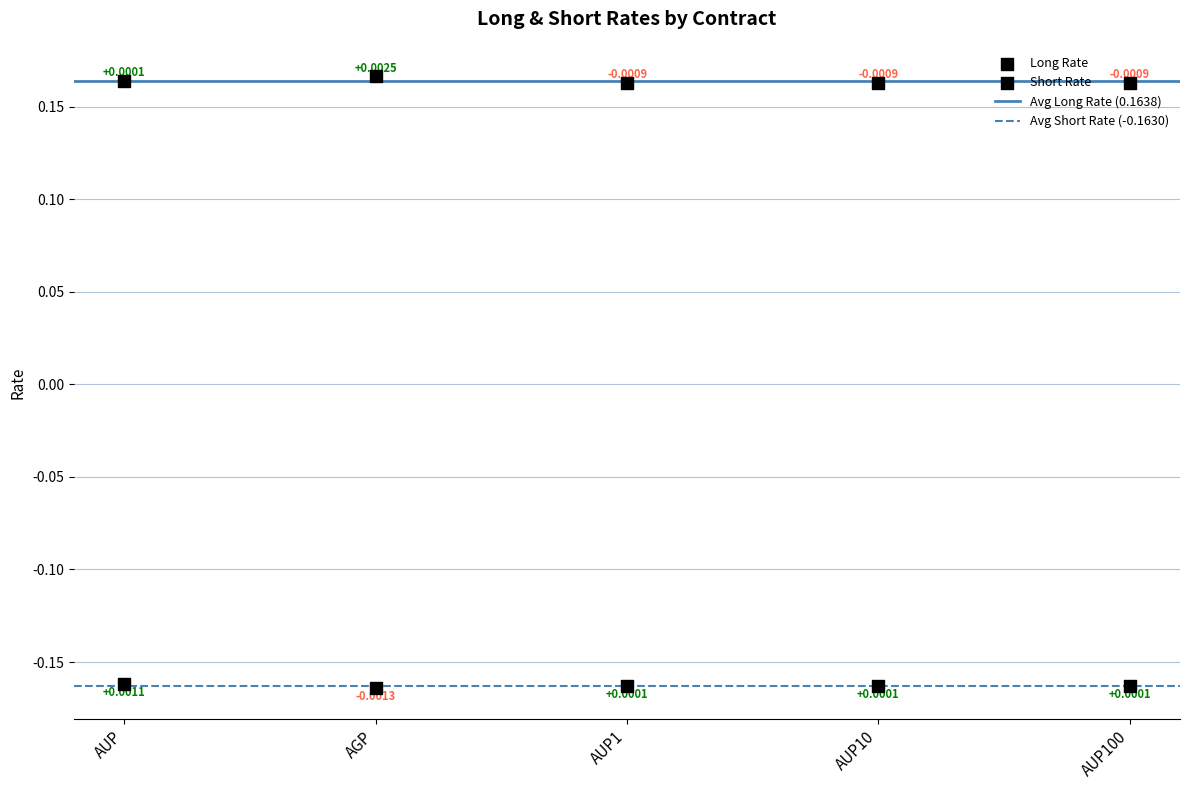

Which series has the largest total across all categories?

Long Rate